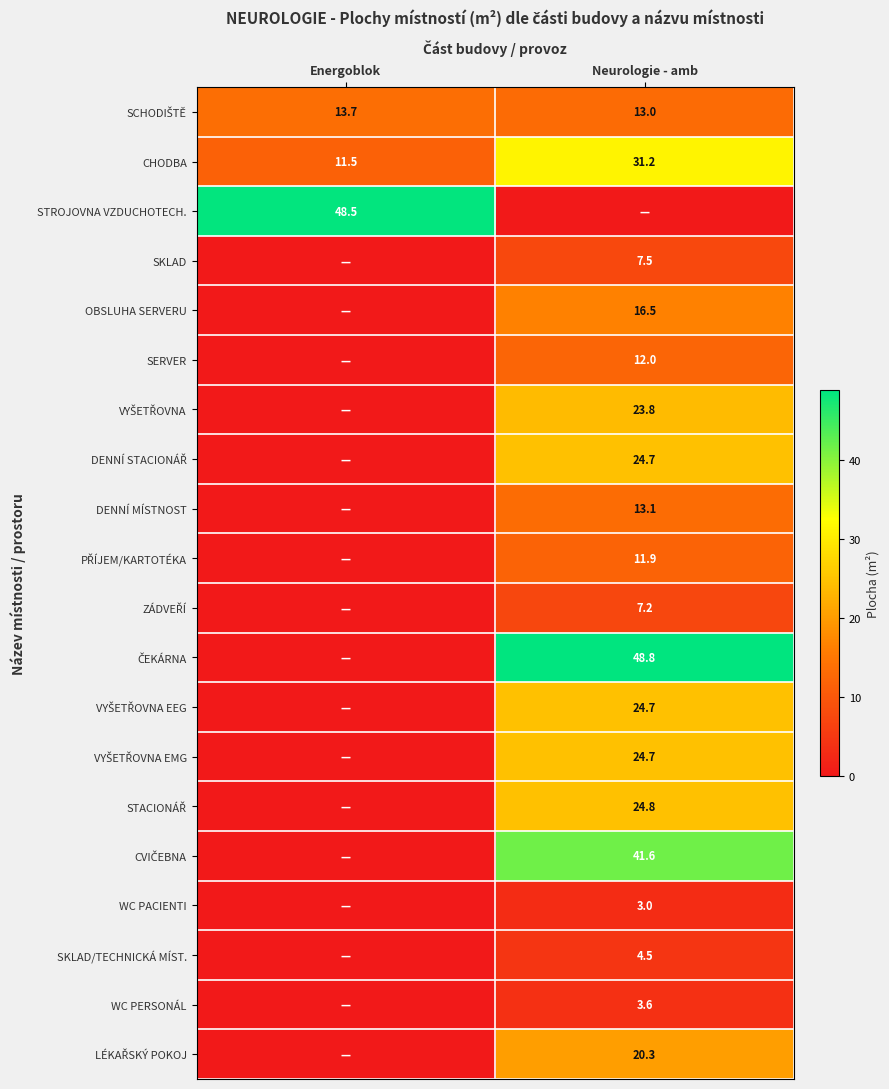

What is the lowest value of the CHODBA series?

11.5